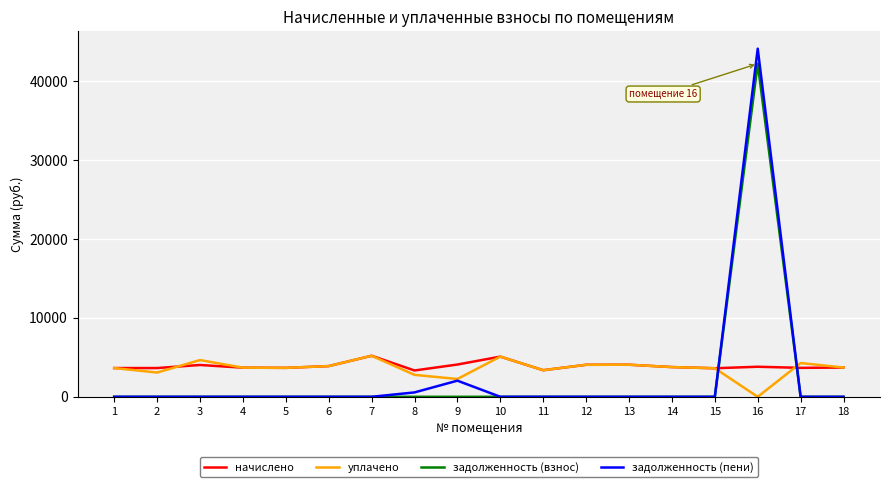

Which series ends up on top after the final intersection of начислено and задолженность (взнос)?

начислено